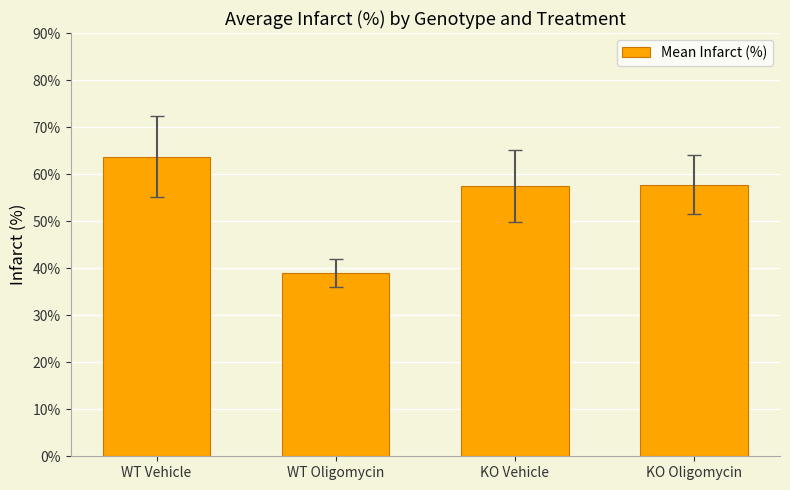

At which label does the data first exceed 57?

WT Vehicle